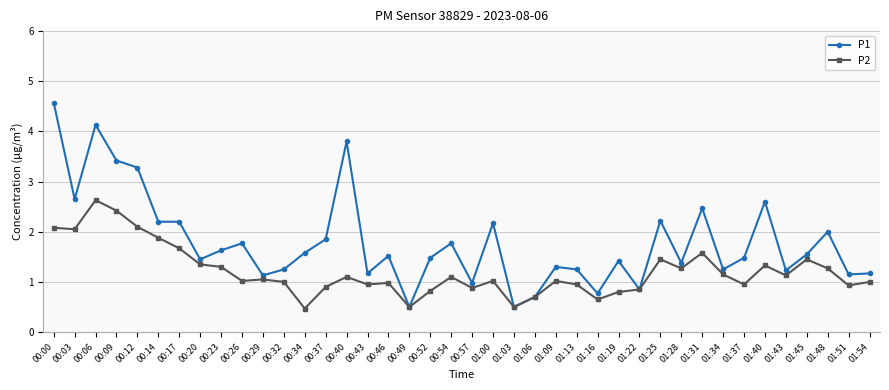

In P2, how many points are lower than both neighbors (excluding endpoints)?

12